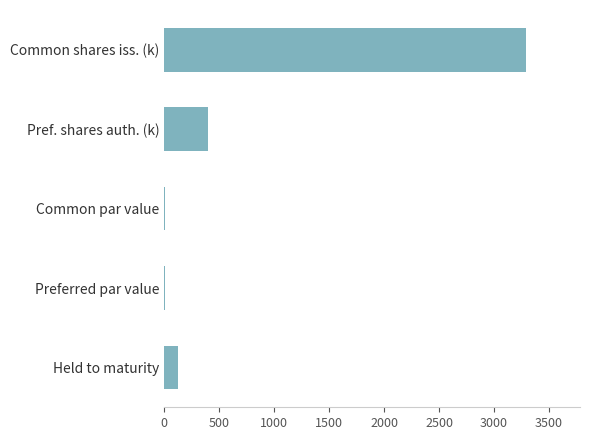

What is the sum of all values?

3823